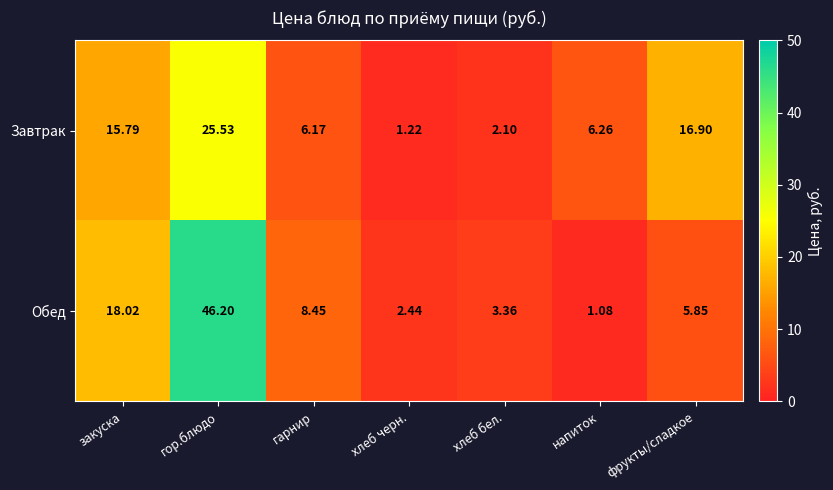

Which label corresponds to the largest value in the chart?

гор.блюдо